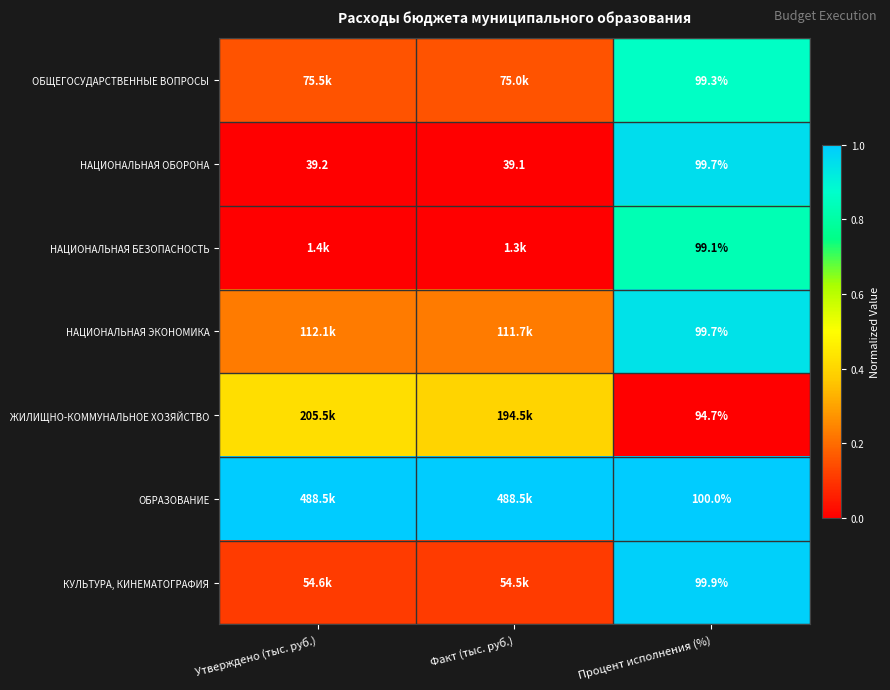

At which label is НАЦИОНАЛЬНАЯ ОБОРОНА closest to 69?

Утверждено (тыс. руб.)